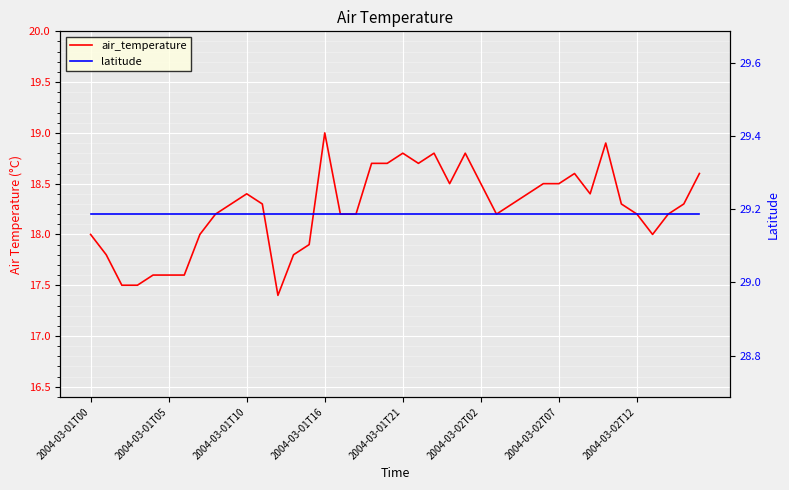

Is it true that air_temperature equals 18.2 at 17?

True